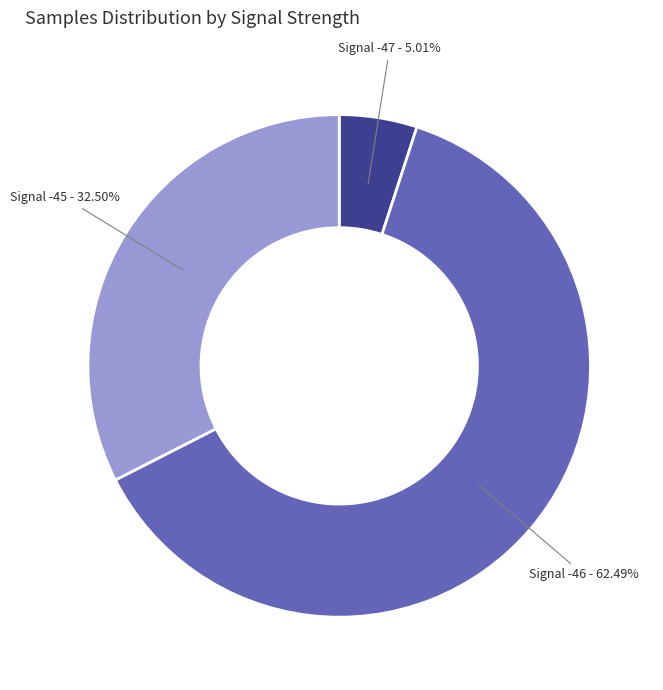

Do Signal -45 - 32.50% and Signal -47 - 5.01% together represent more than half of the pie?

No